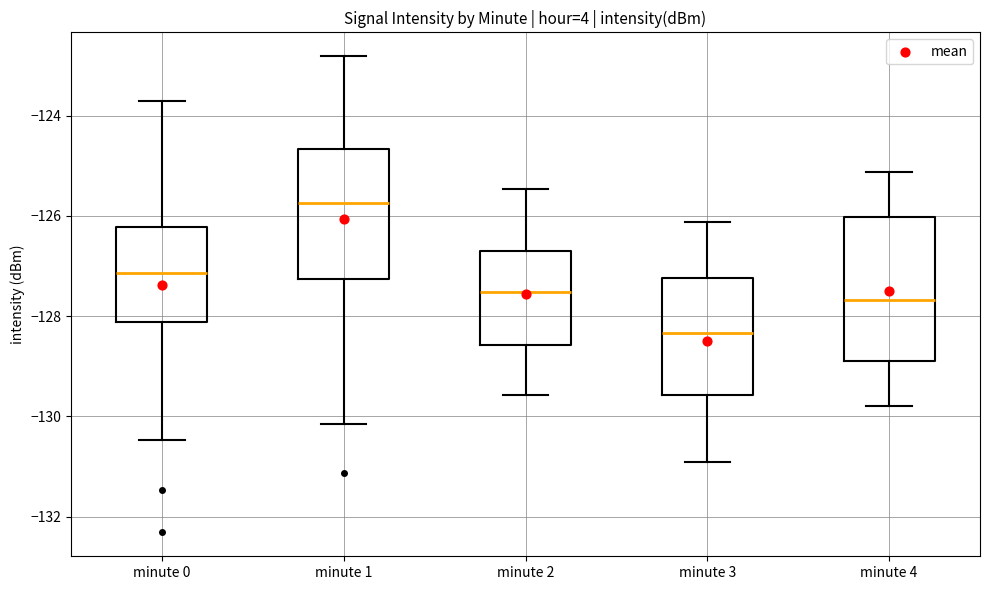

Reading left to right, read every box against the y-axis: the position of its median line, the range the box covers, and the ends of its whiskers. The values are not printed on the chart, so give them approximately, as read against the axis.

minute 0: median -127.2, box -128.2 to -126.2, whiskers -130.4 to -123.8
minute 1: median -125.8, box -127.2 to -124.6, whiskers -130.2 to -122.8
minute 2: median -127.6, box -128.6 to -126.8, whiskers -129.6 to -125.4
minute 3: median -128.4, box -129.6 to -127.2, whiskers -131.0 to -126.2
minute 4: median -127.6, box -128.8 to -126.0, whiskers -129.8 to -125.2